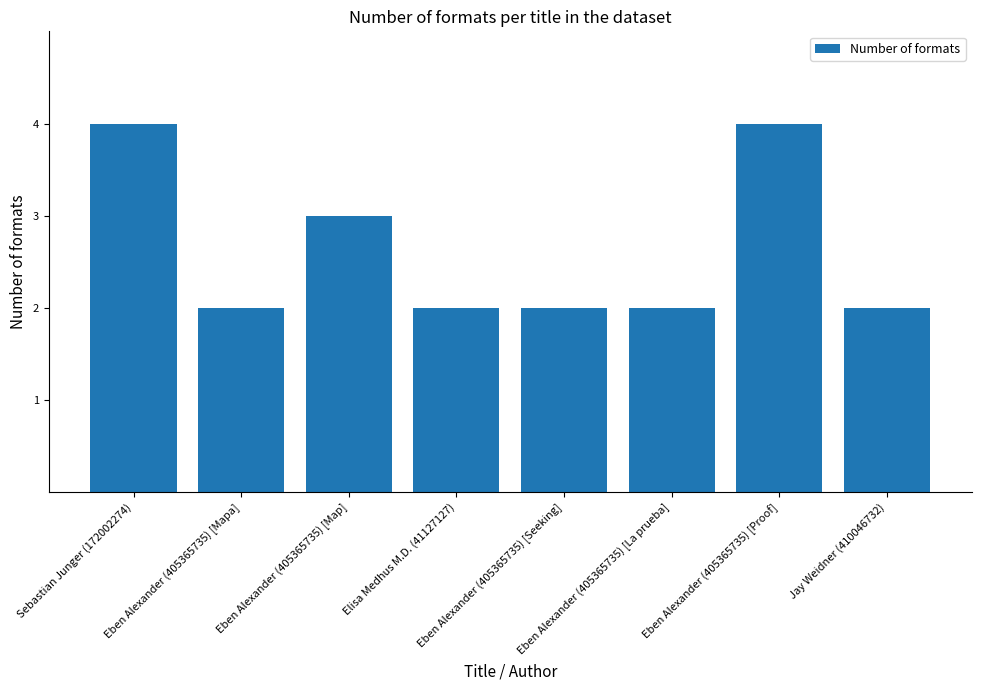

What is the difference between the values at Jay Weidner (410046732) and Eben Alexander (405365735) [Map]?

1